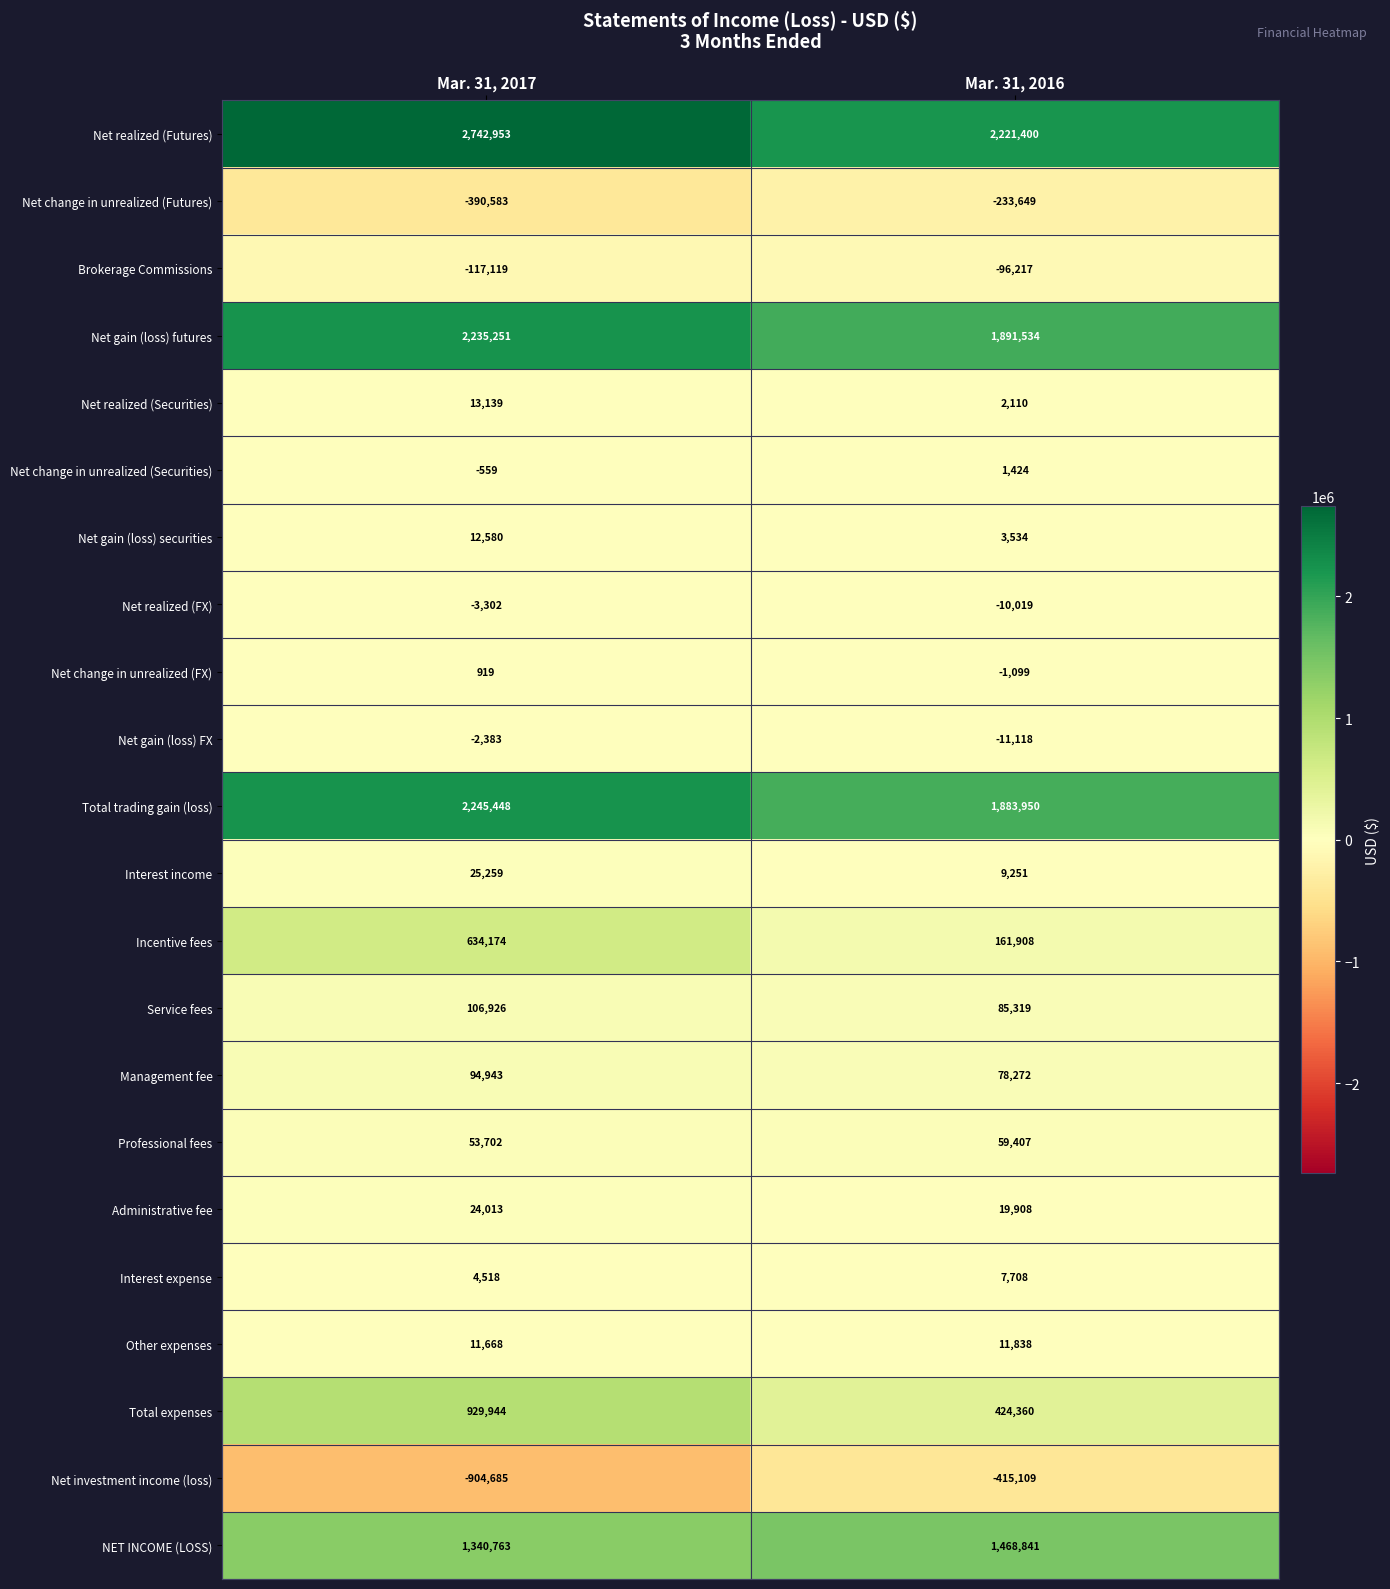

At which category is the sum across all series the highest?

Mar. 31, 2017